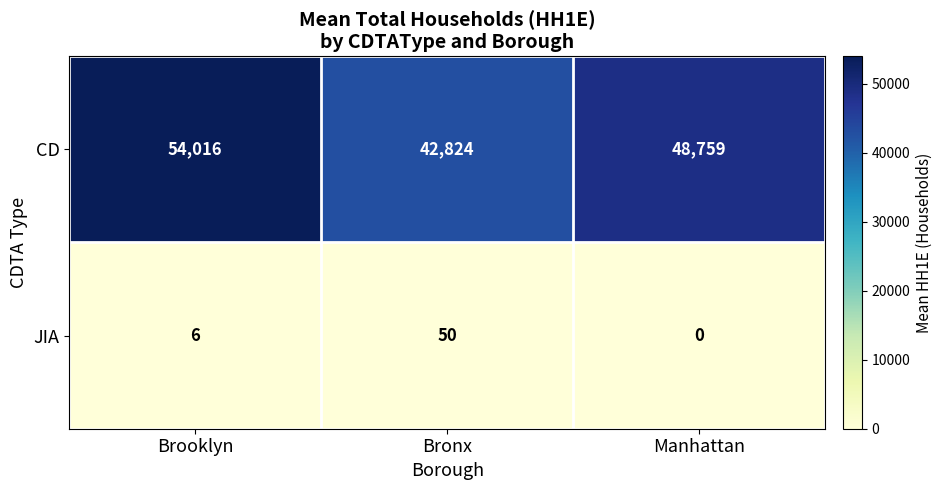

Rank the series at Manhattan from highest to lowest value.

CD, JIA